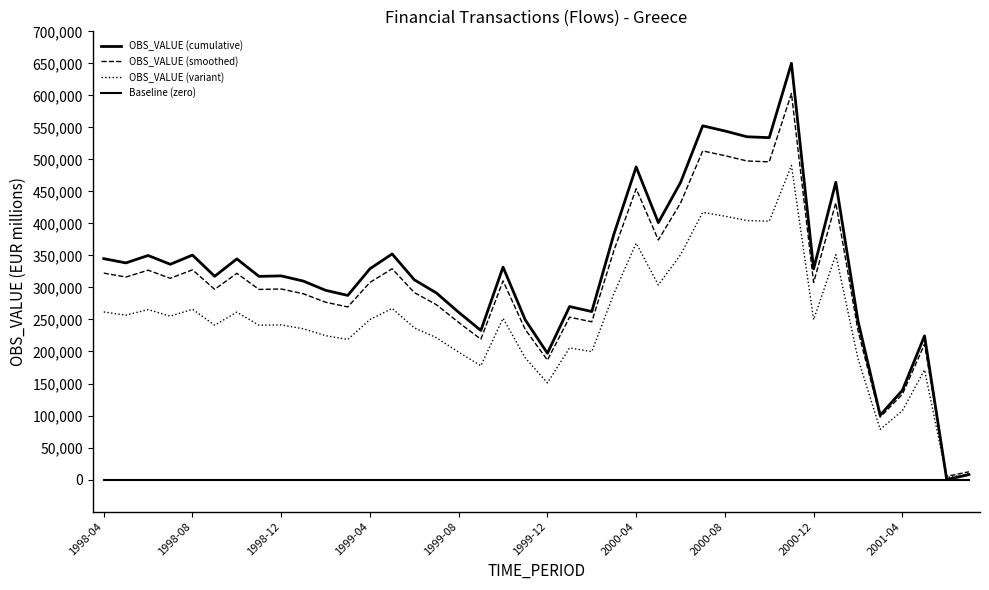

Count the number of categories in the chart.

40